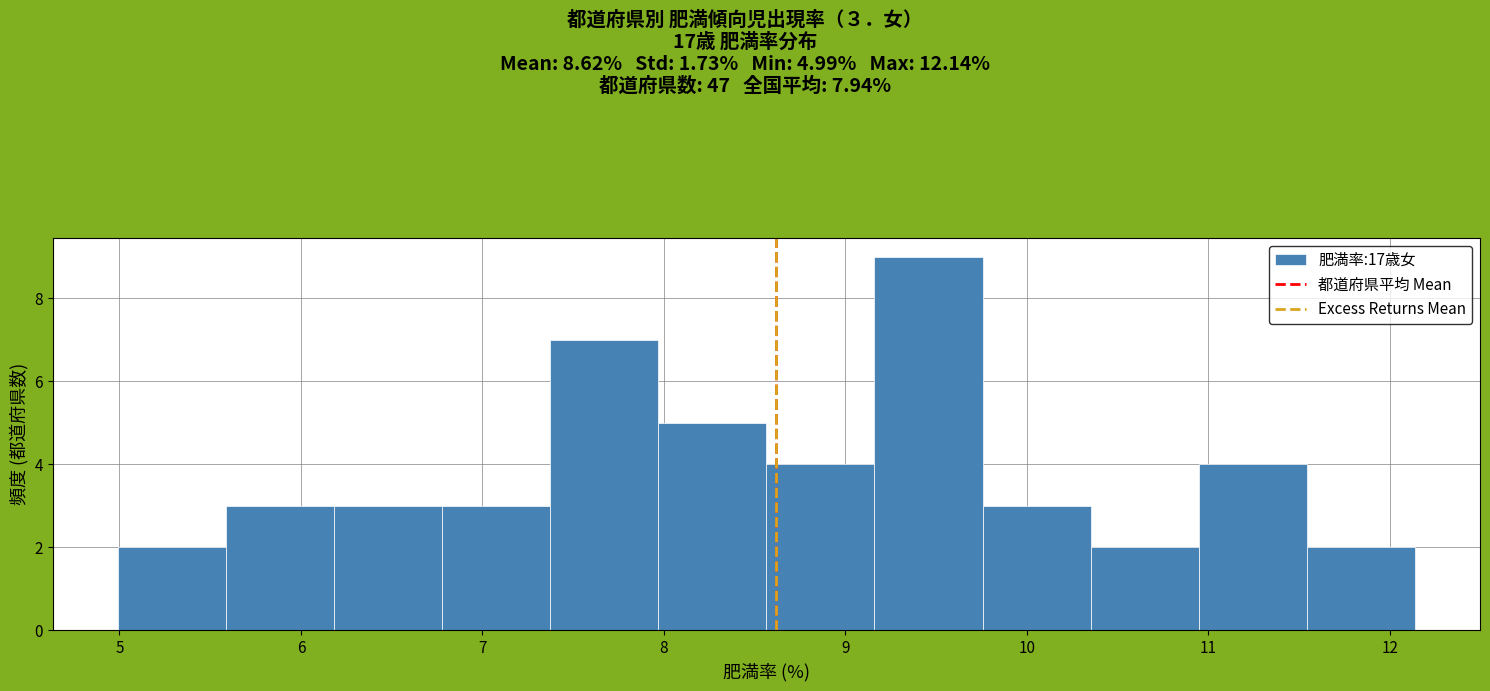

Which range on the x-axis has the tallest bar?

9.2 to 9.8